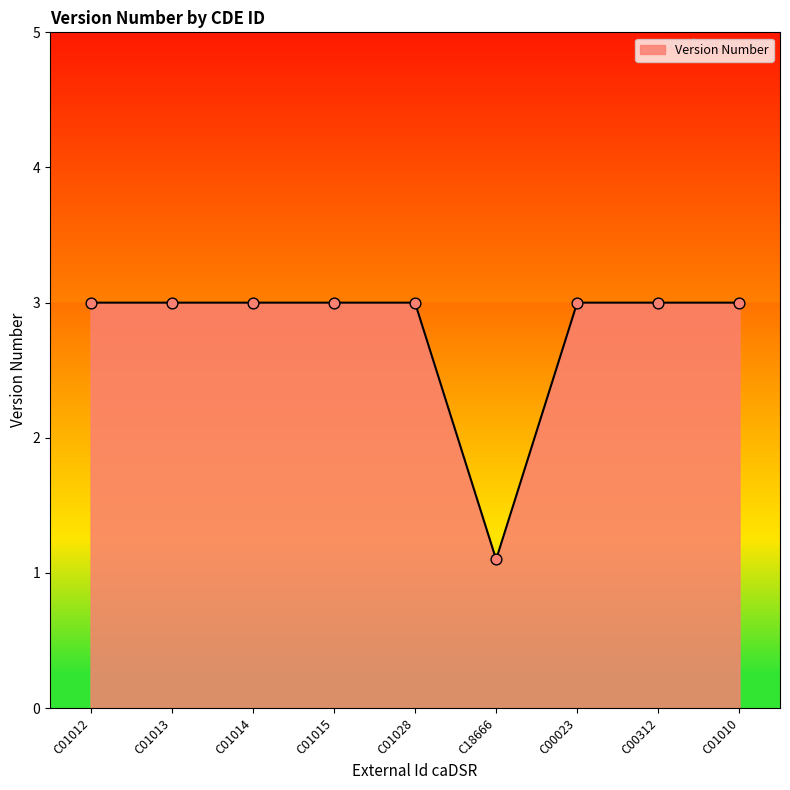

What is the ratio of the value at C01010 to the value at C00312?

1.0